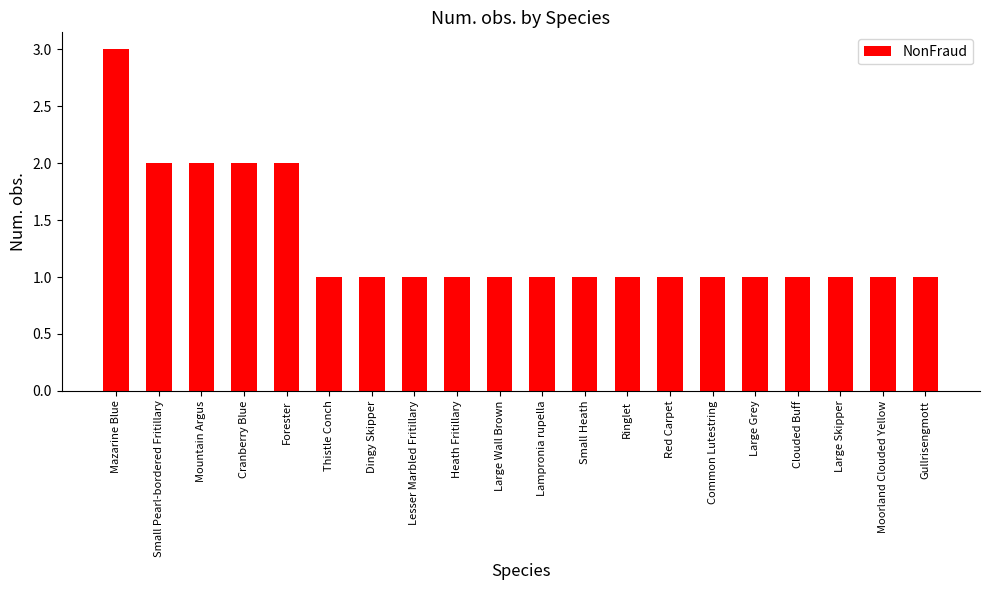

True or false: the data shows 2 at Thistle Conch.

False